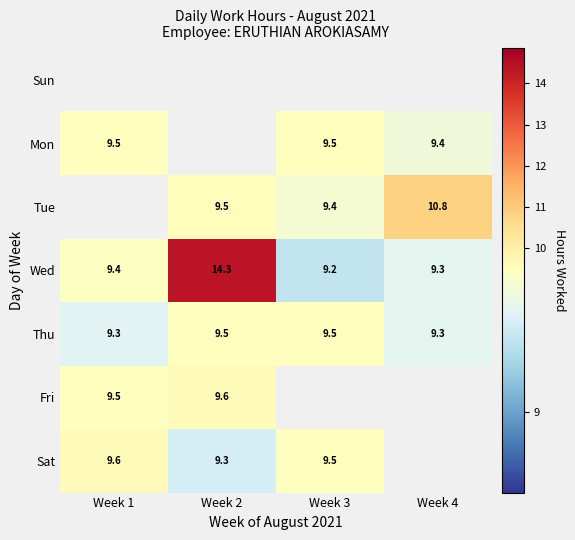

At which category does the chart reach its minimum across all series?

Week 3